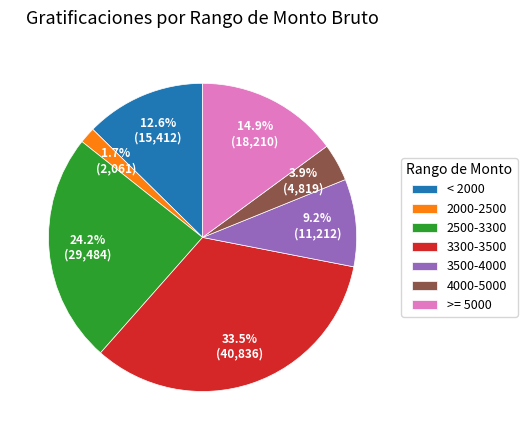

What is the total percentage of 3500-4000 and >= 5000?

24.1%